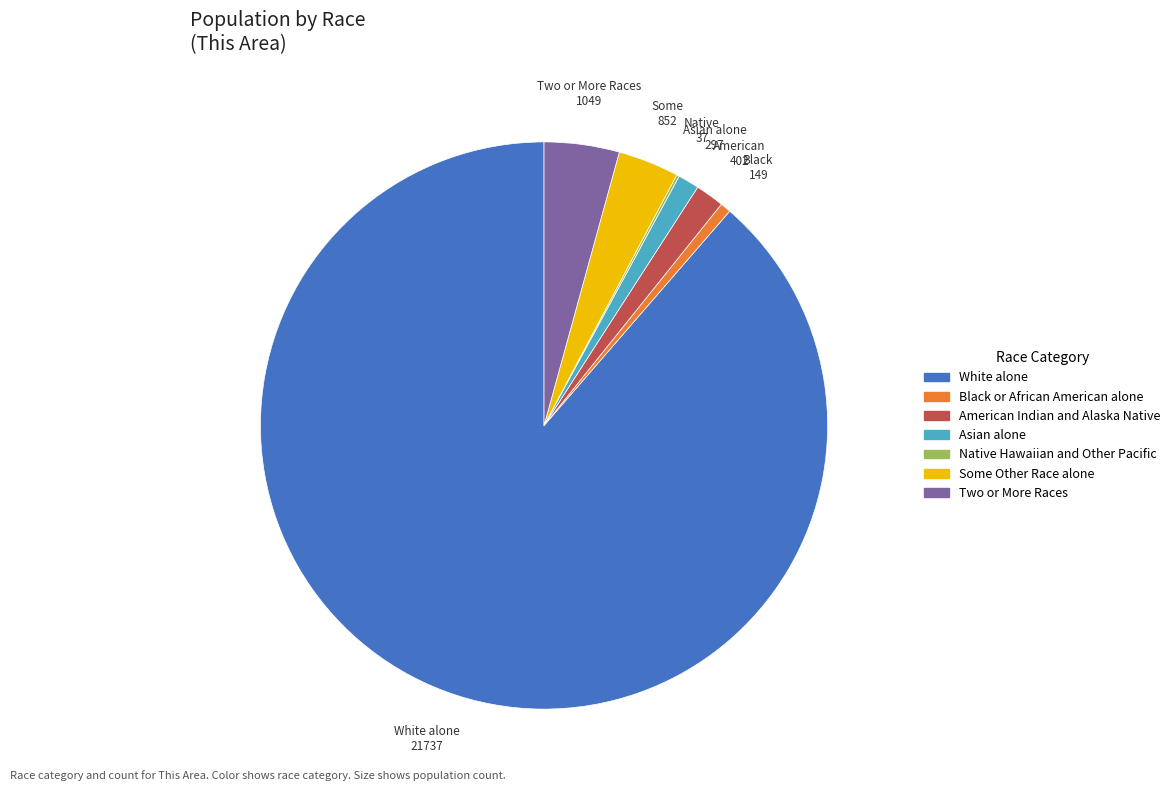

Is it true that White alone is 81% of the pie?

False